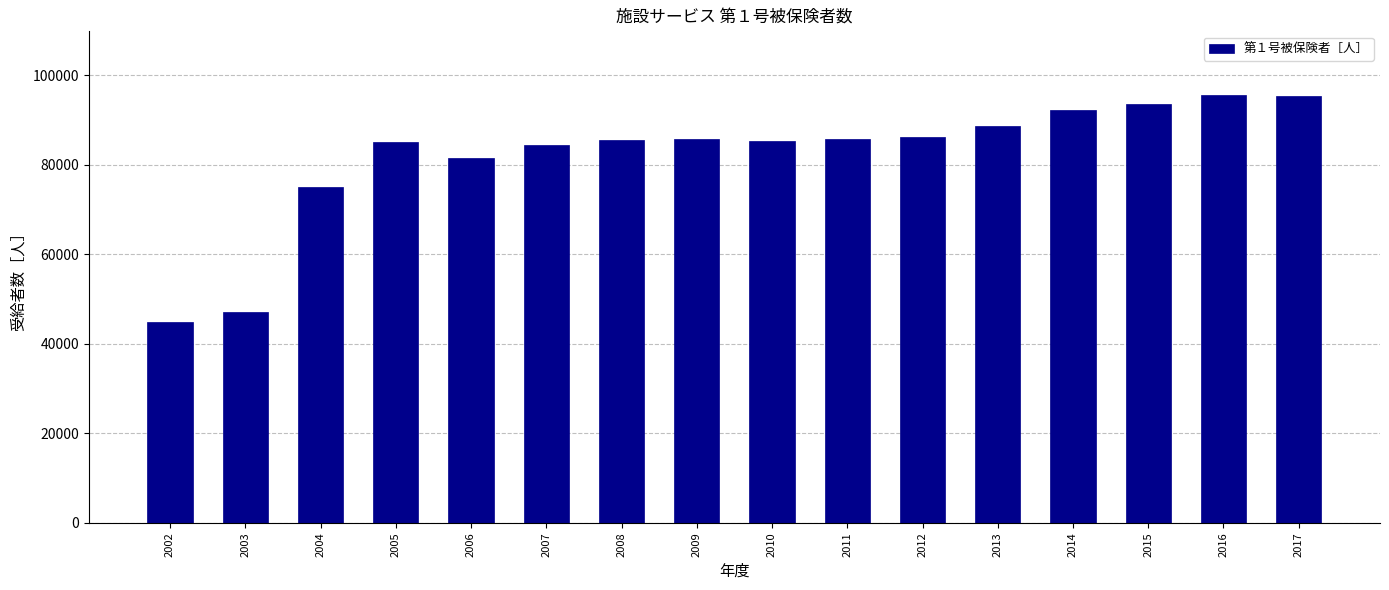

What is the difference between the maximum and second lowest values?

48309